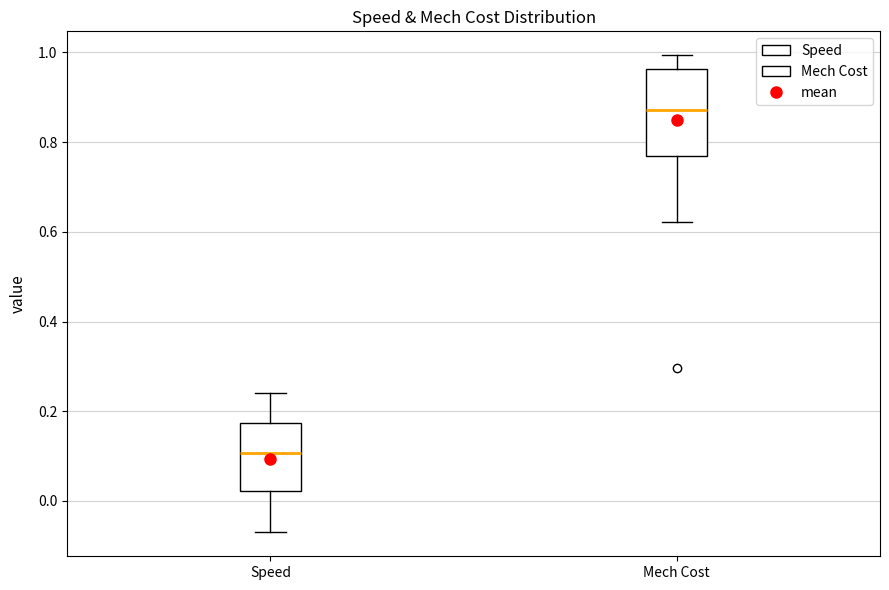

Which box has the lowest median line?

Speed